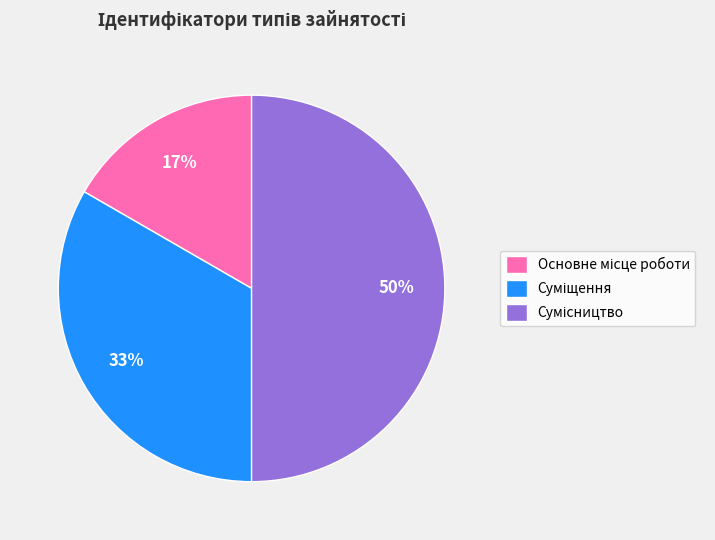

To the nearest percent, what is the difference between the largest and smallest slice percentages?

33%